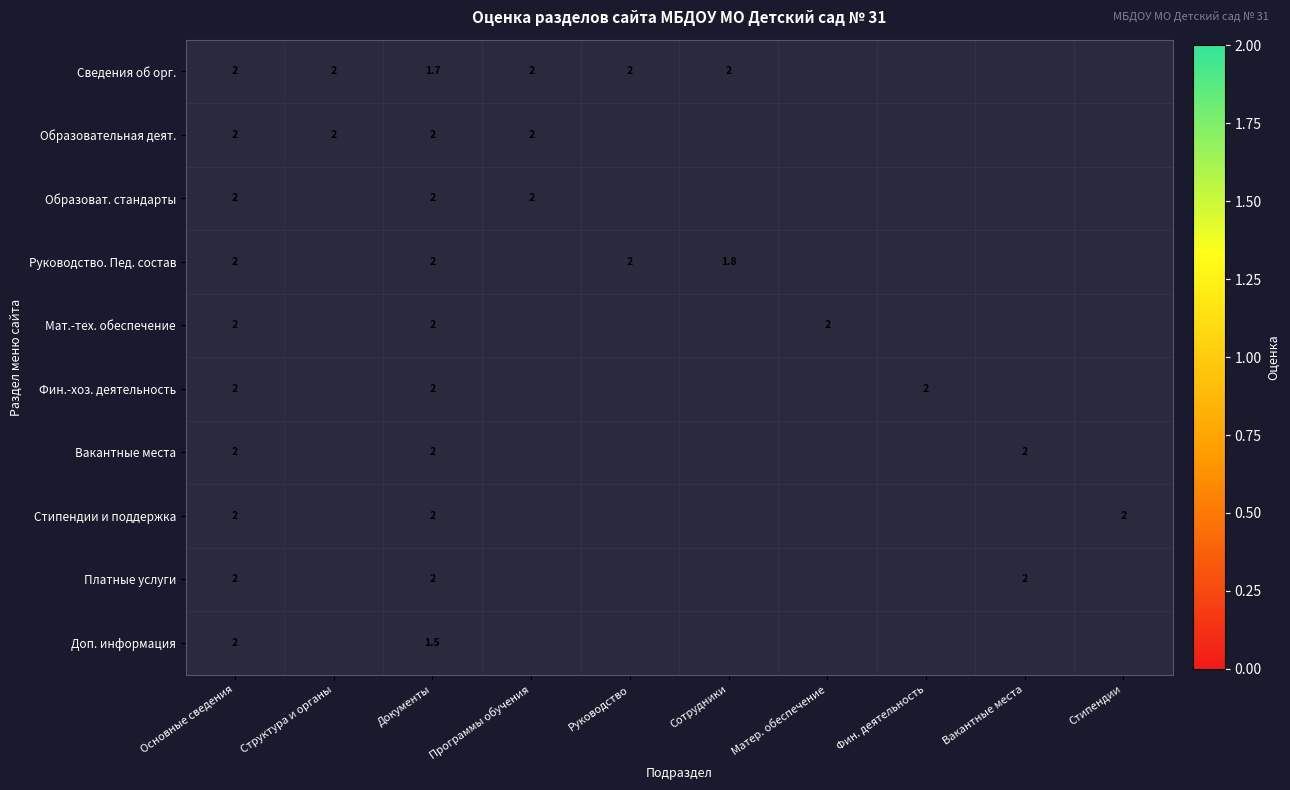

The Сведения об орг. series shows 1.4 at Основные сведения. True or false?

False